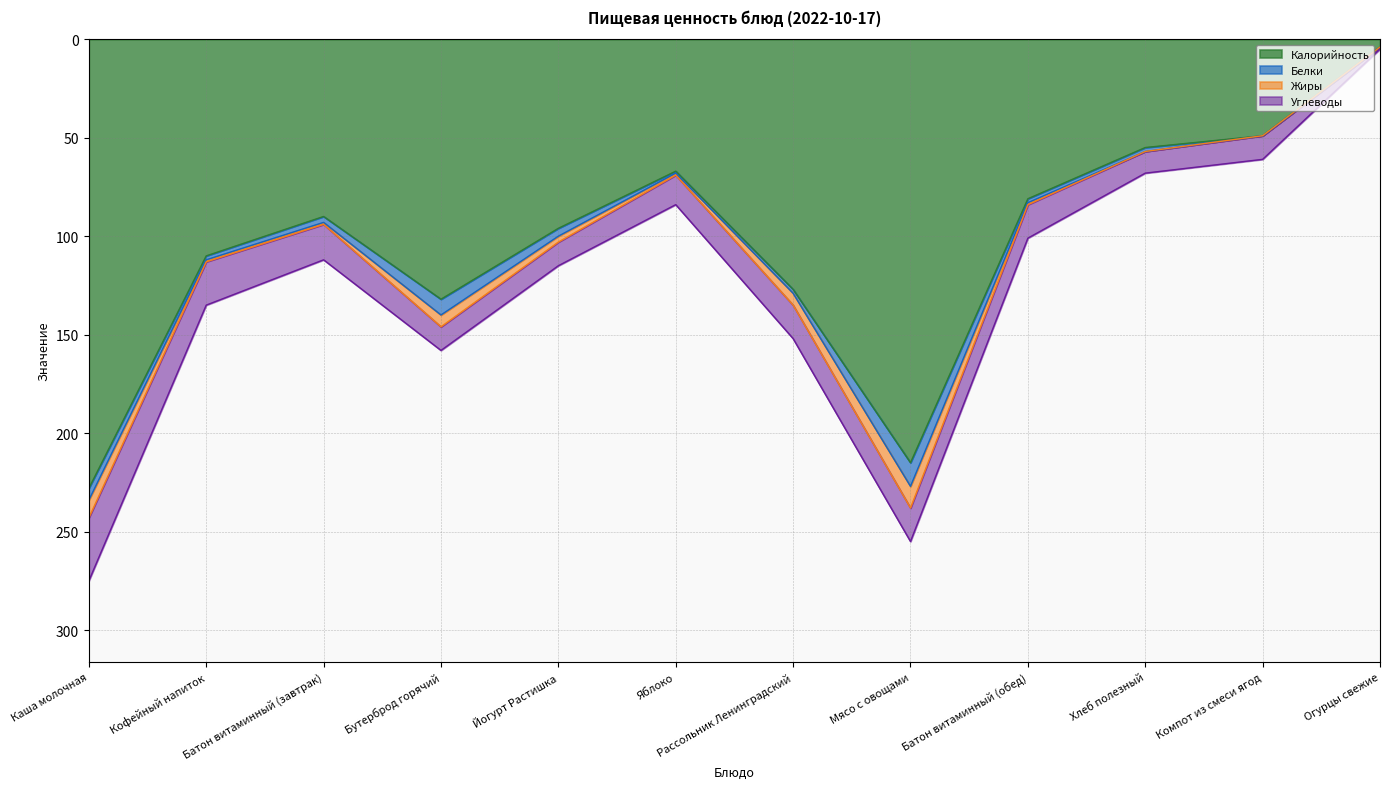

Where does the Жиры series first go above 1?

Каша молочная